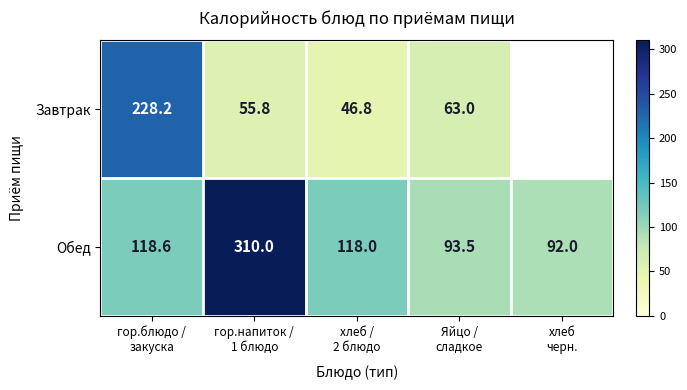

What is the highest value of the Обед series?

310.0